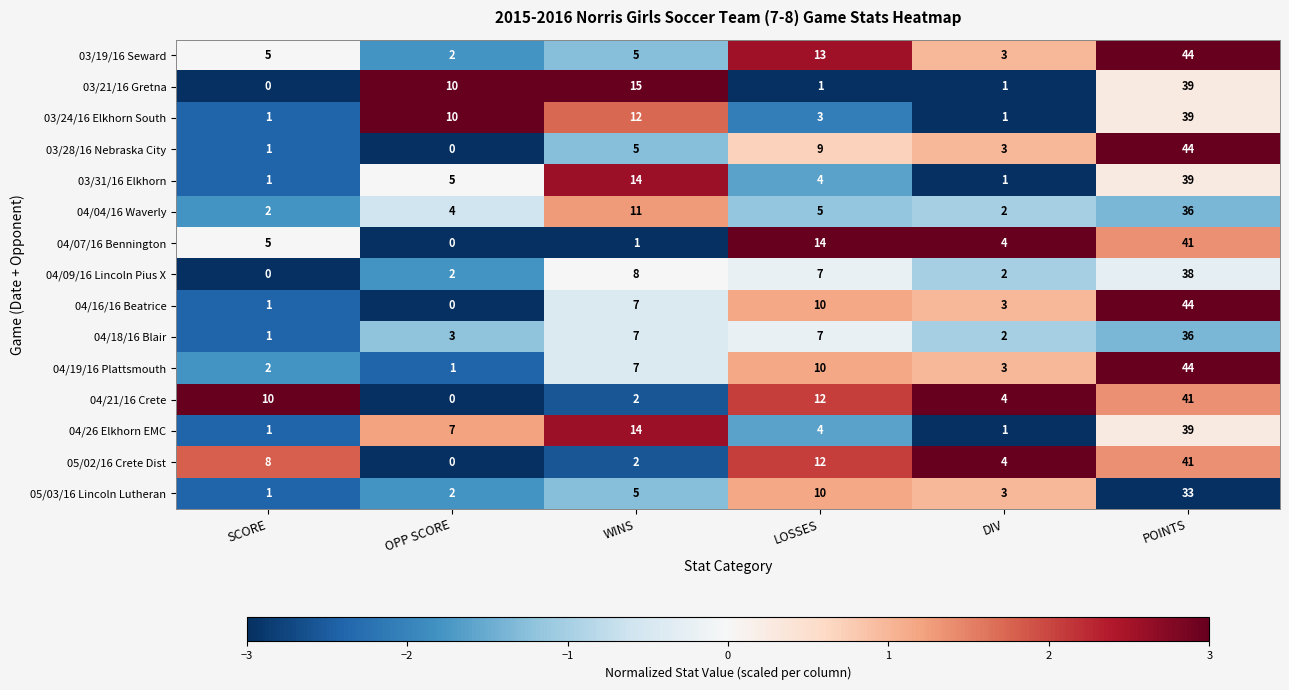

Read the 03/24/16 Elkhorn South value at WINS, to the nearest 5.

10